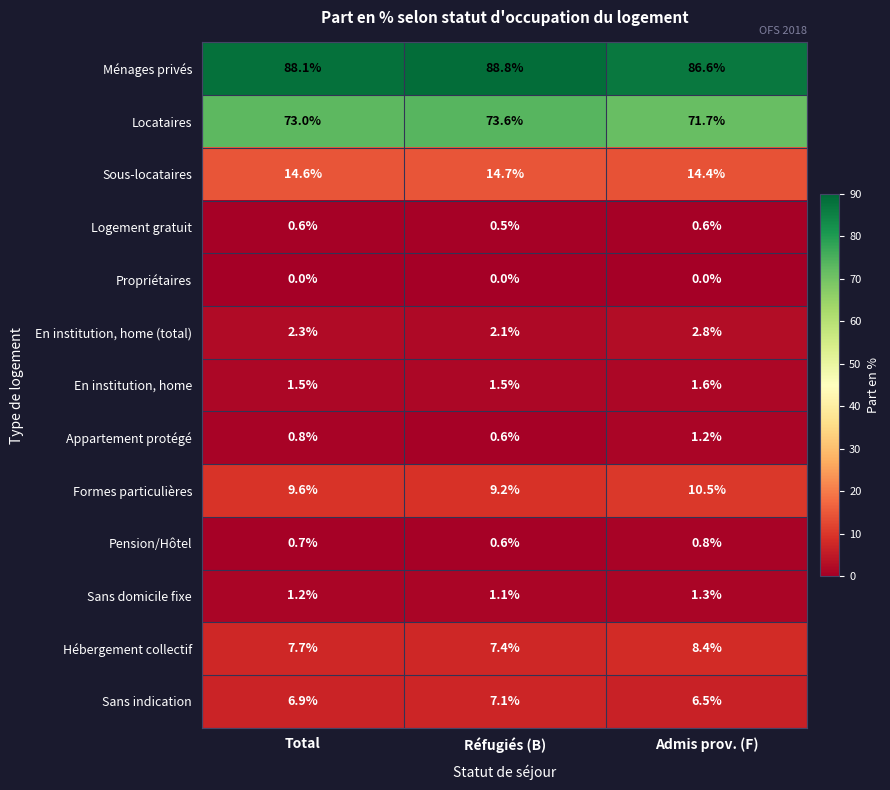

What is the sum of the Pension/Hôtel values at Total and Admis prov. (F)?

1.5